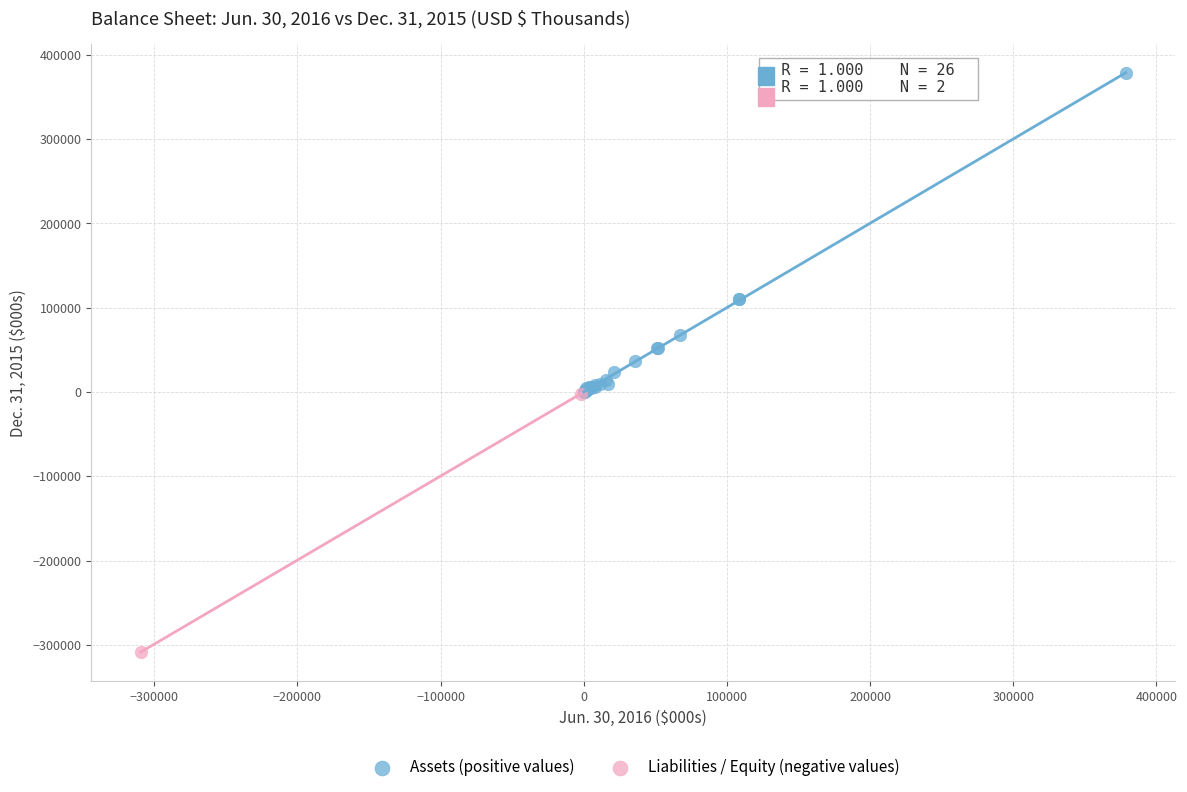

Which series contains the highest Y value?

Assets (positive values)